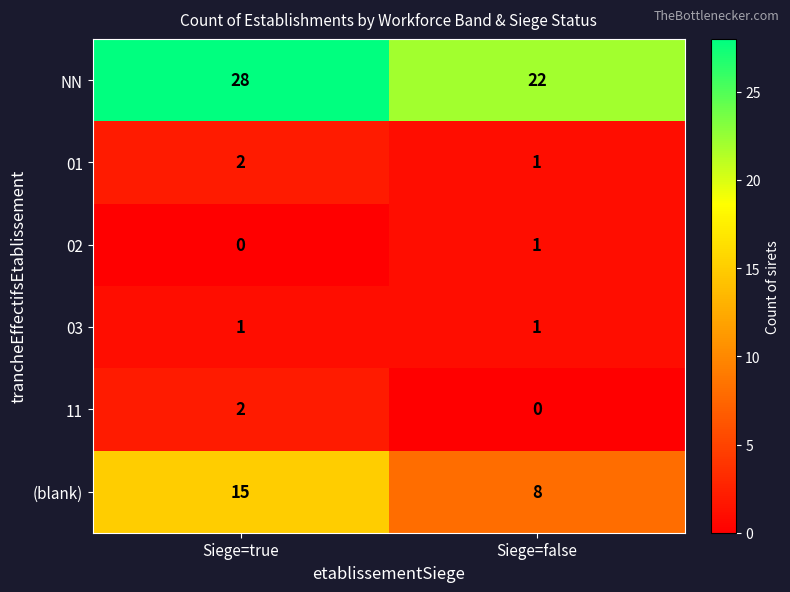

True or false: (blank) has a value of 8 at Siege=false.

True